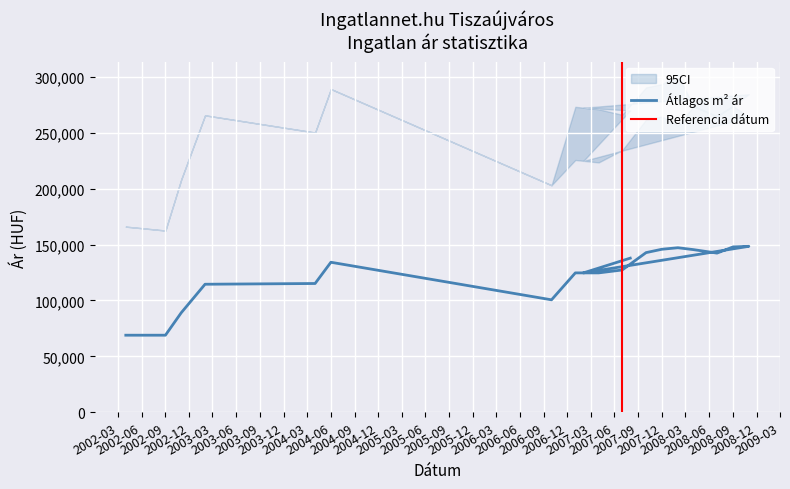

True or false: Szórás felső határ and Szórás alsó határ cross at least once.

False